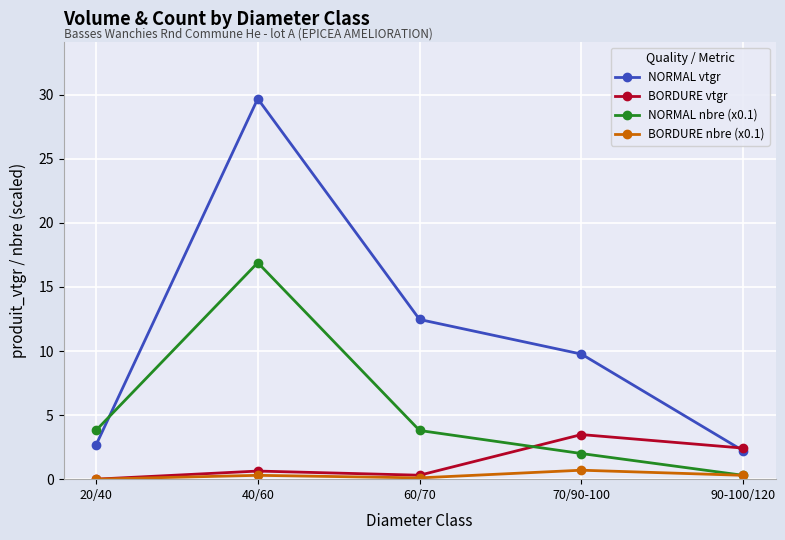

How many values in the NORMAL nbre (x0.1) series are below 3?

2